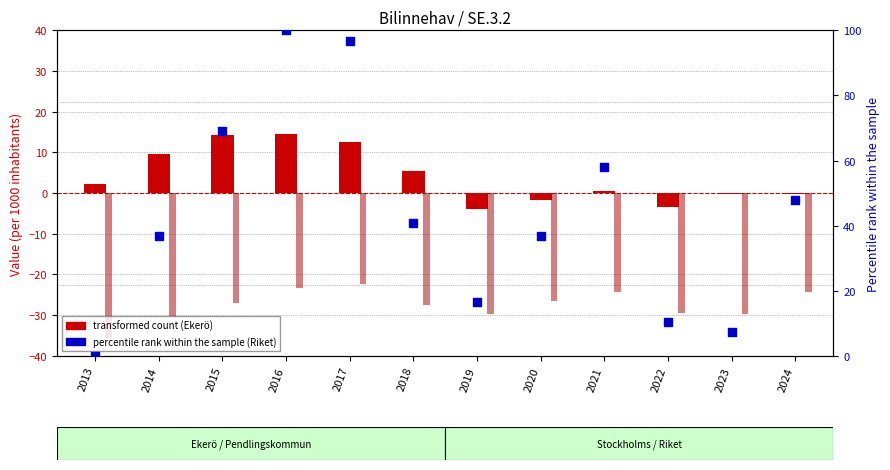

What is the total value across all series at 2014?

-61.5